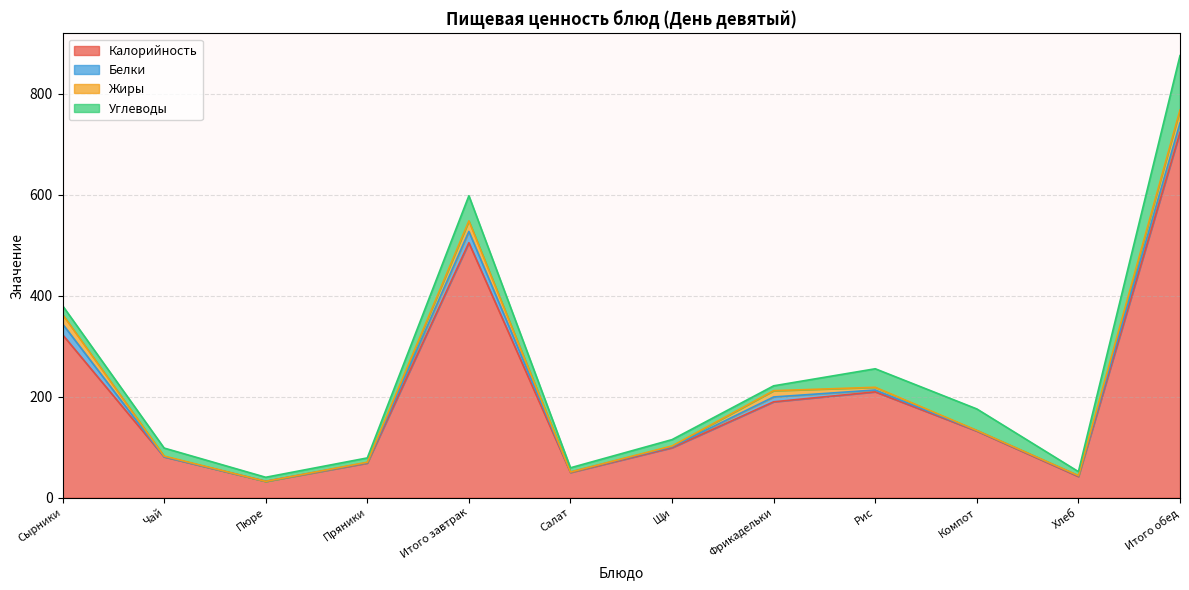

At which category does Белки reach its first local peak?

Итого завтрак